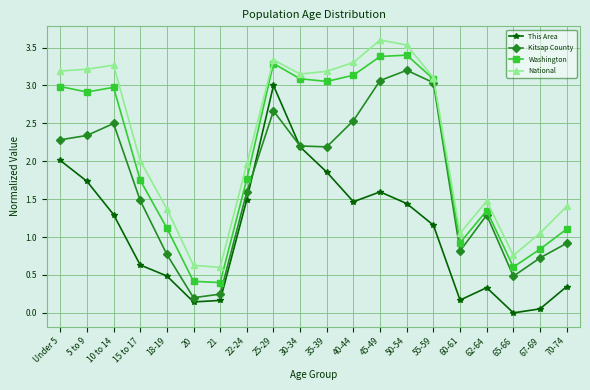

What is the greatest value displayed?

3.6